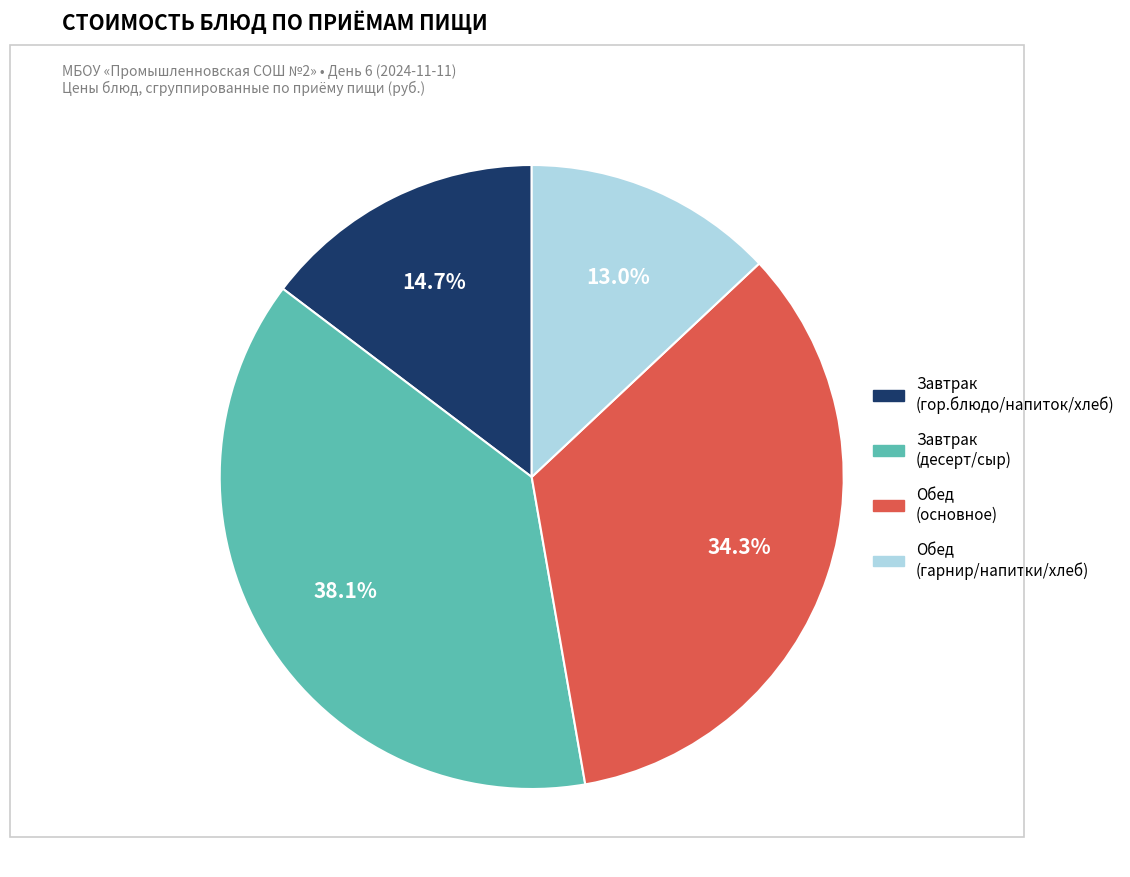

Does any single category account for the majority?

No